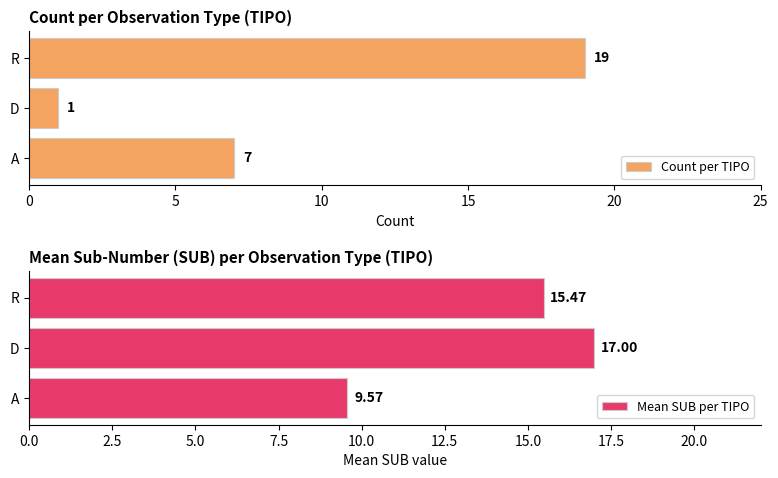

What is the sum of all Count per TIPO values?

27